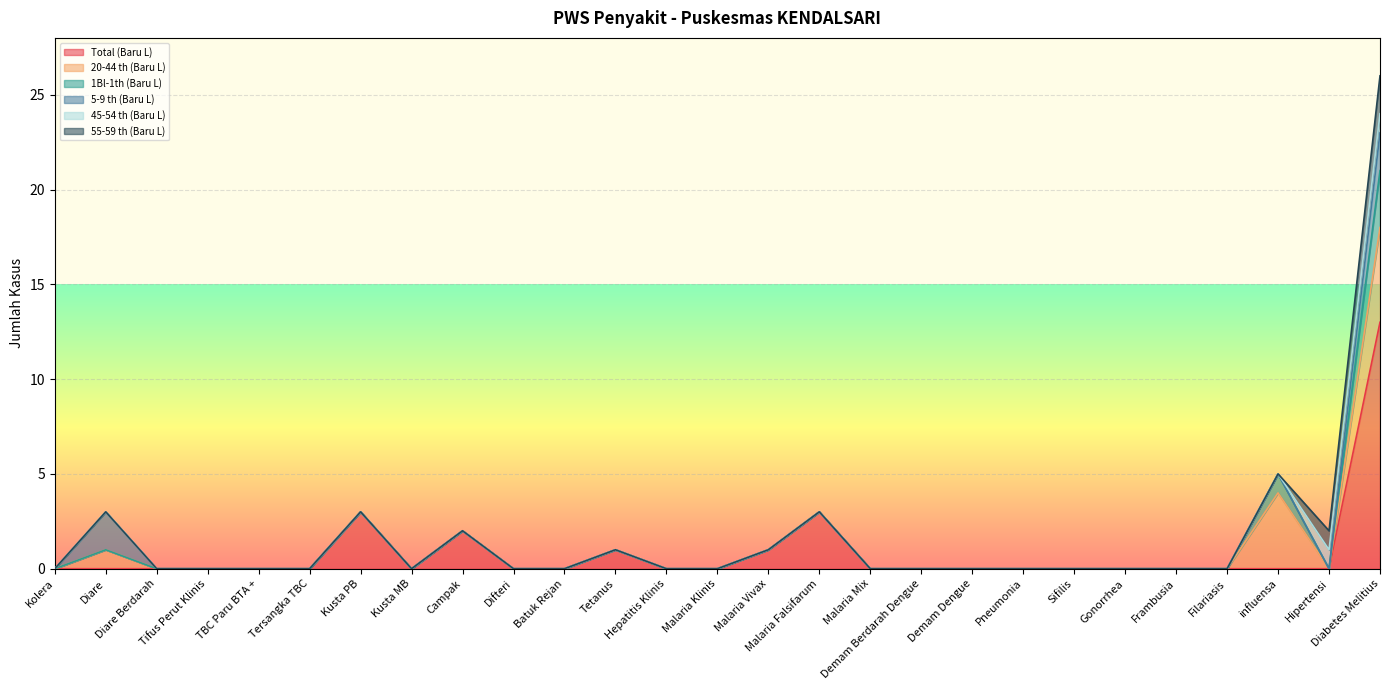

At which category does the chart reach its minimum across all series?

Kolera